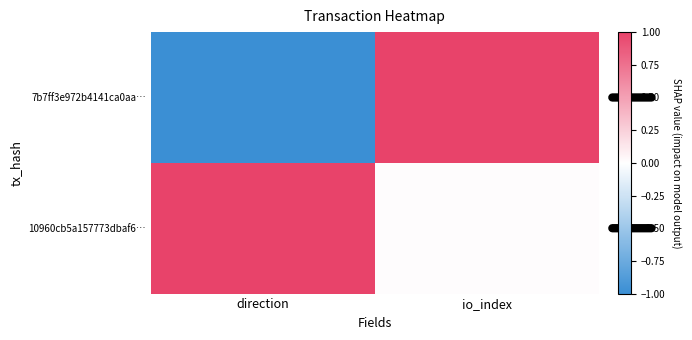

At which category does the chart reach its minimum across all series?

direction